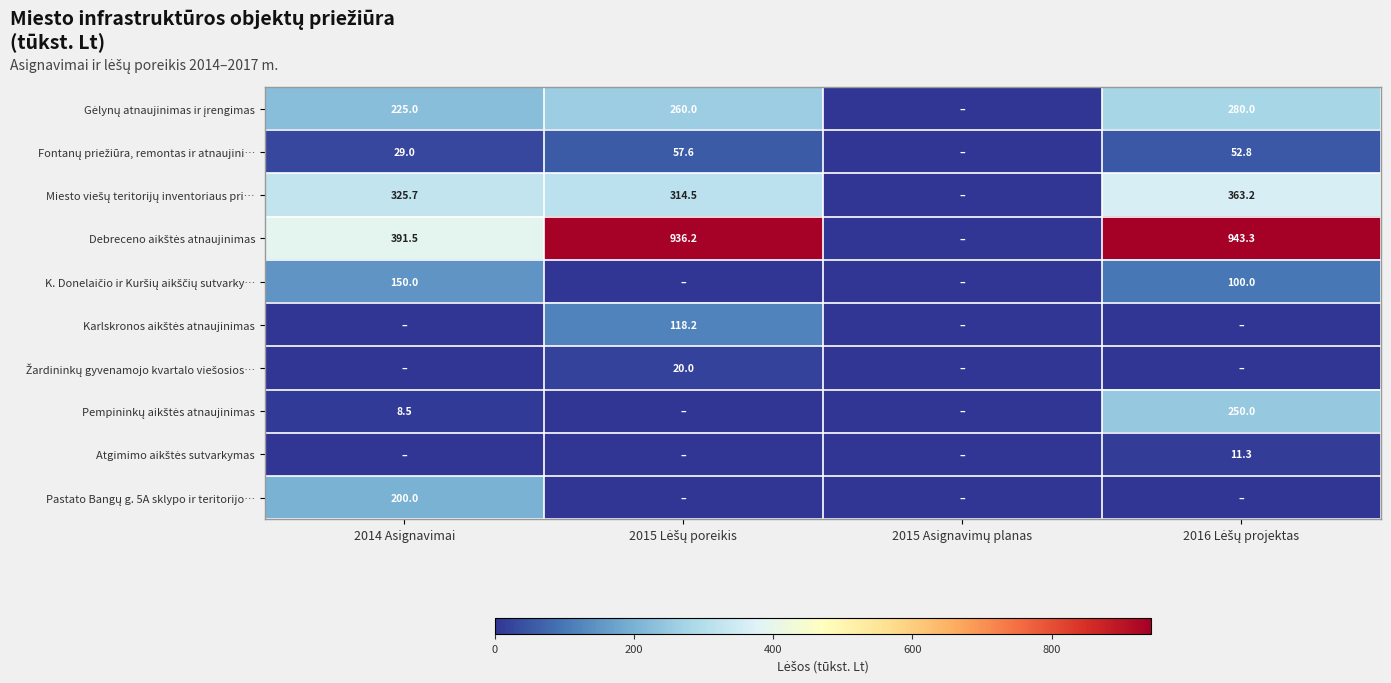

Which category has the highest value in the Pastato Bangų g. 5A sklypo ir teritorijo… series?

2014 Asignavimai